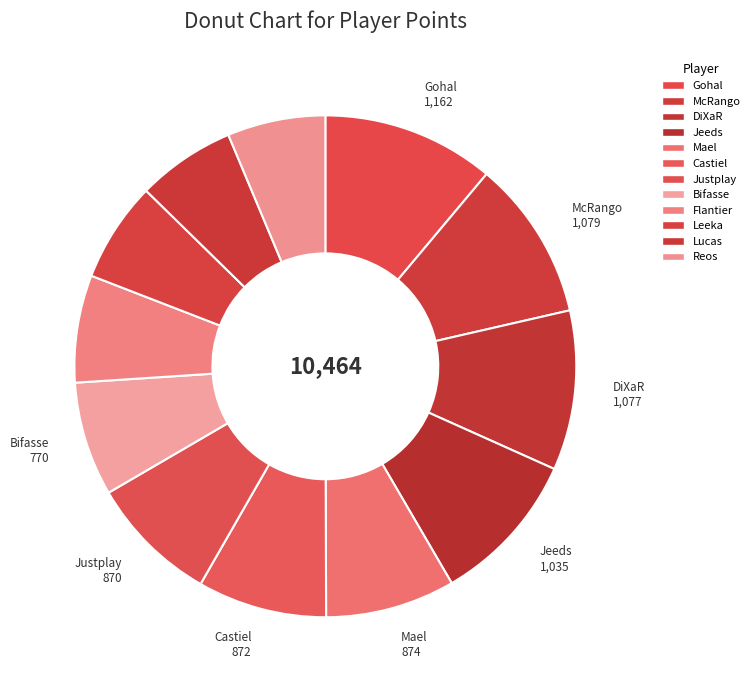

How many segments does this pie chart have?

12